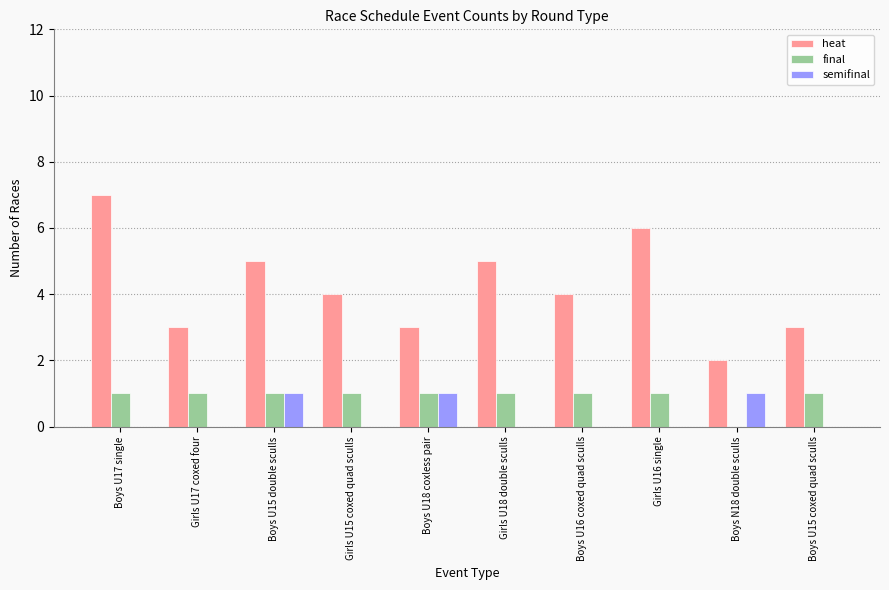

What is the sum of all final values?

9